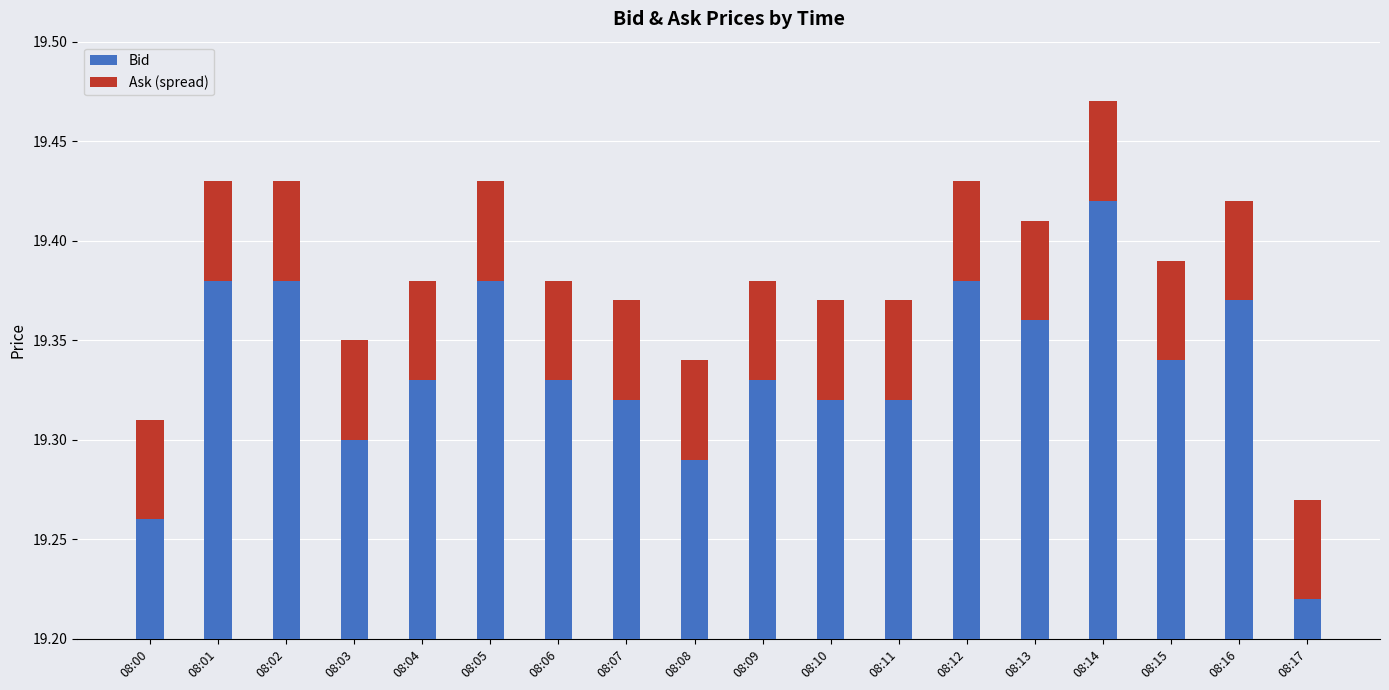

Where is Bid nearest to the value 19?

08:17